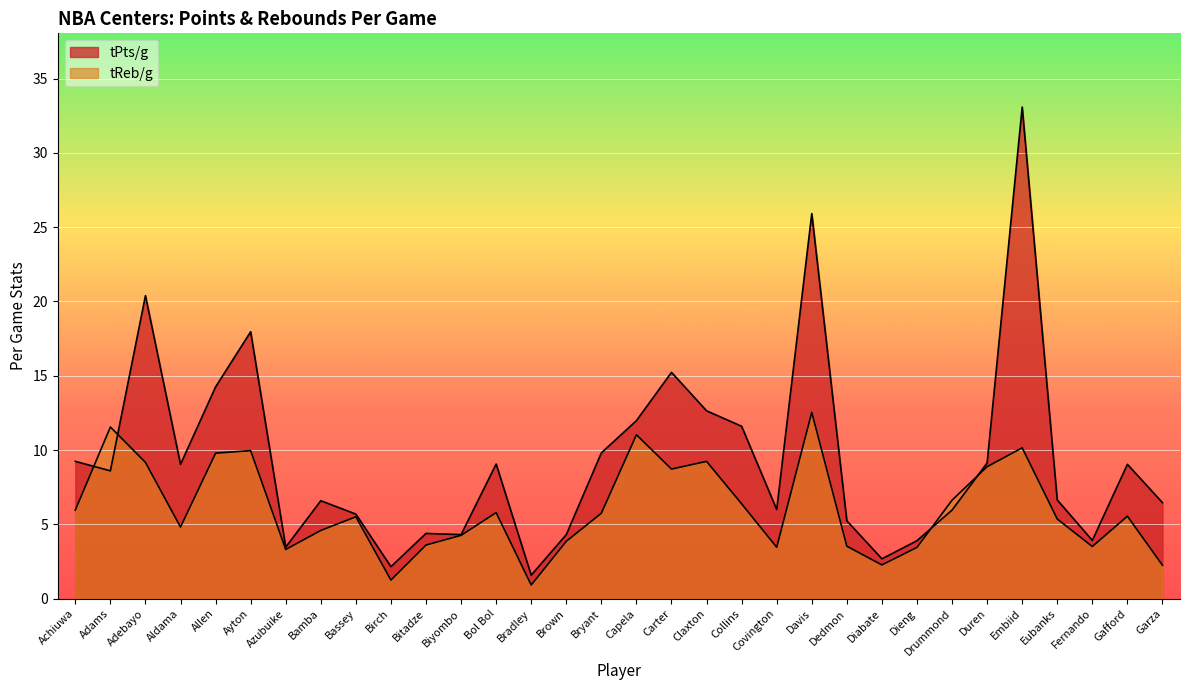

What position from the left is Eubanks?

29